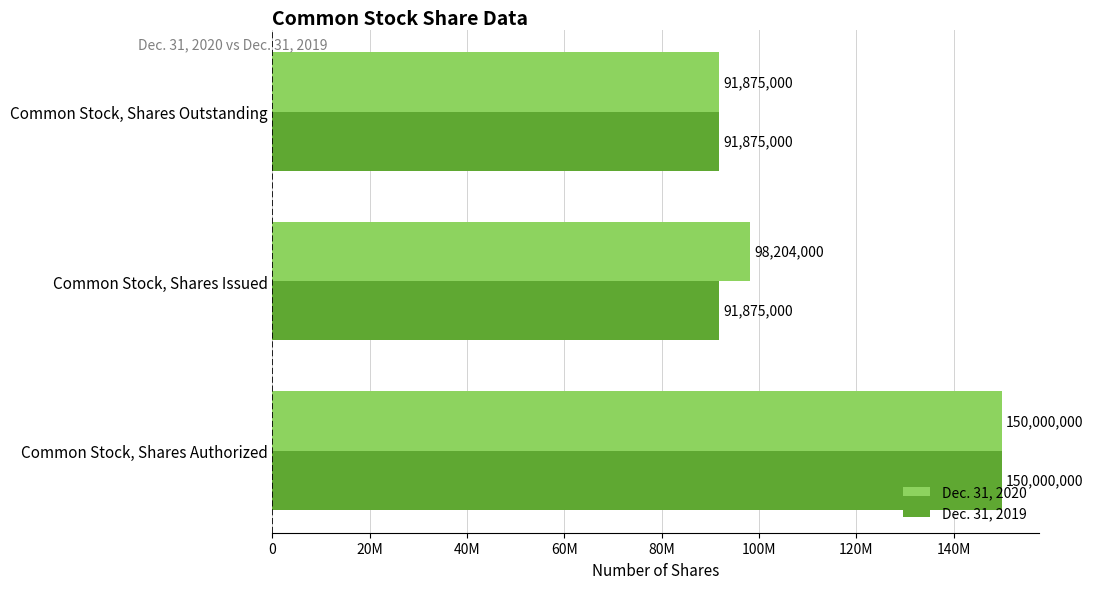

What is the sum of all Dec. 31, 2020 values?

340079000